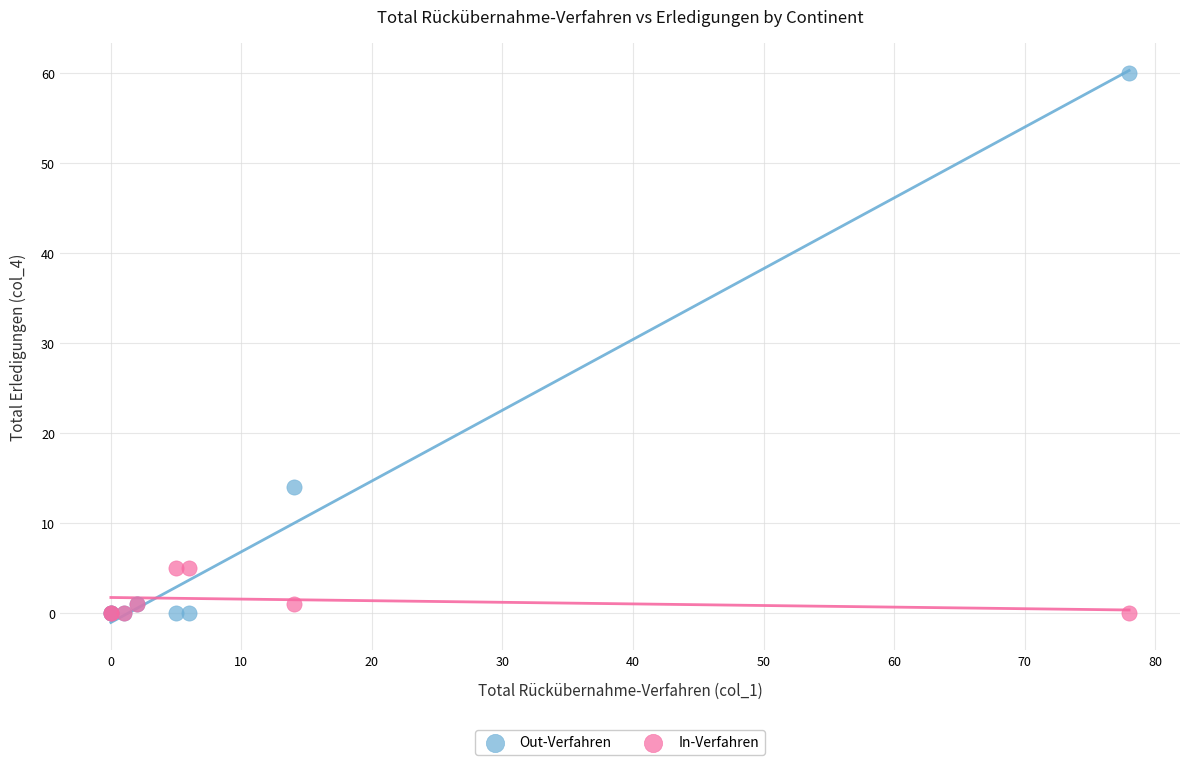

Which series contains the highest Y value?

Out-Verfahren